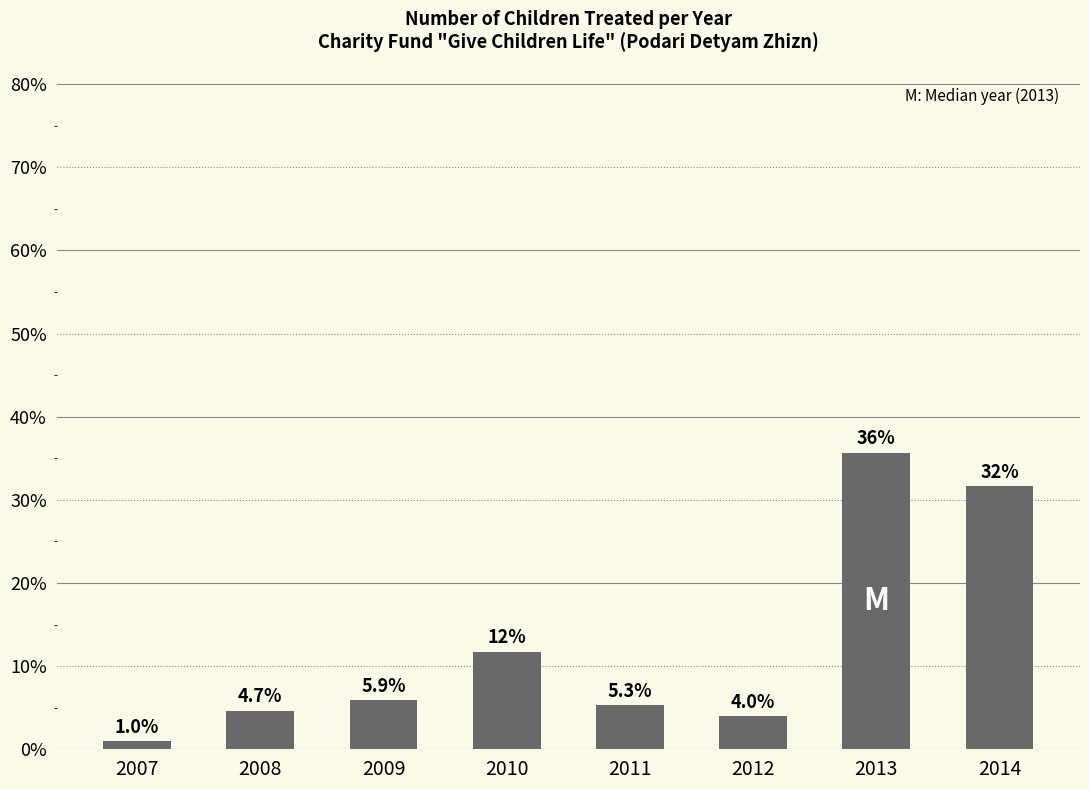

How many values exceed 5?

5